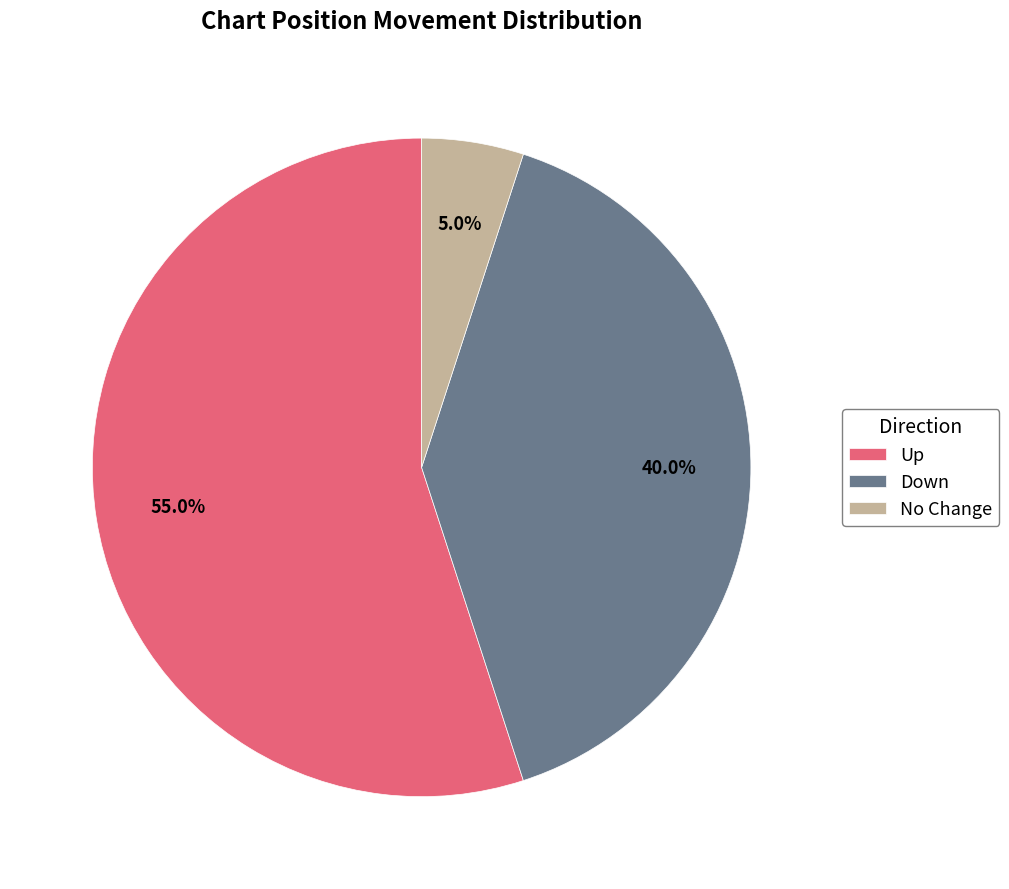

Does any single category account for the majority?

Yes